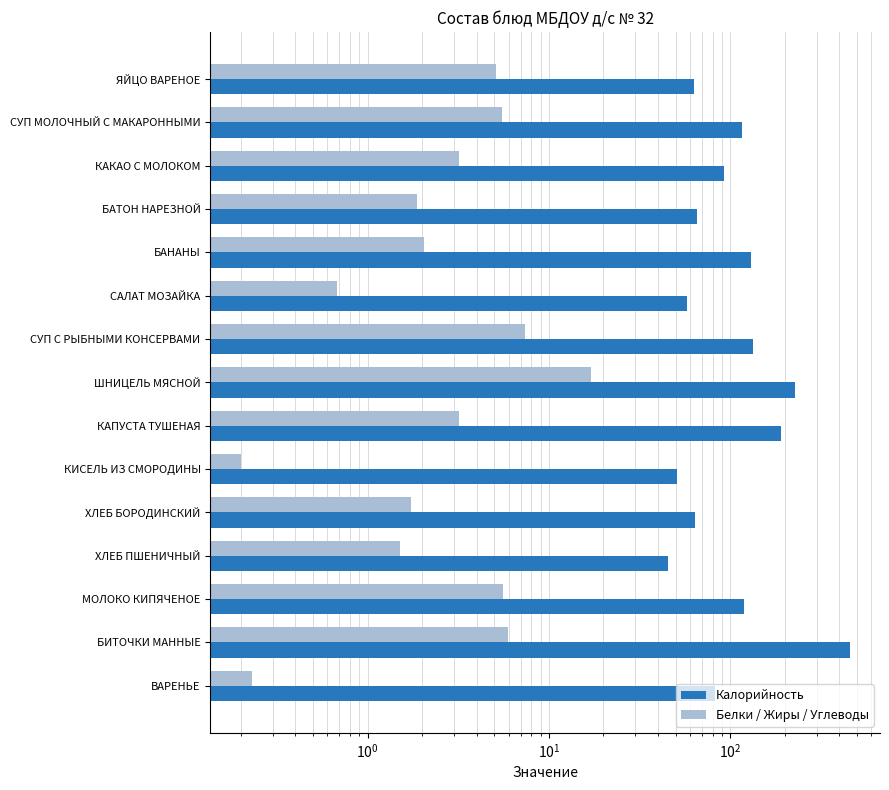

How many values in the Белки/Жиры/Углеводы series are below 3?

7